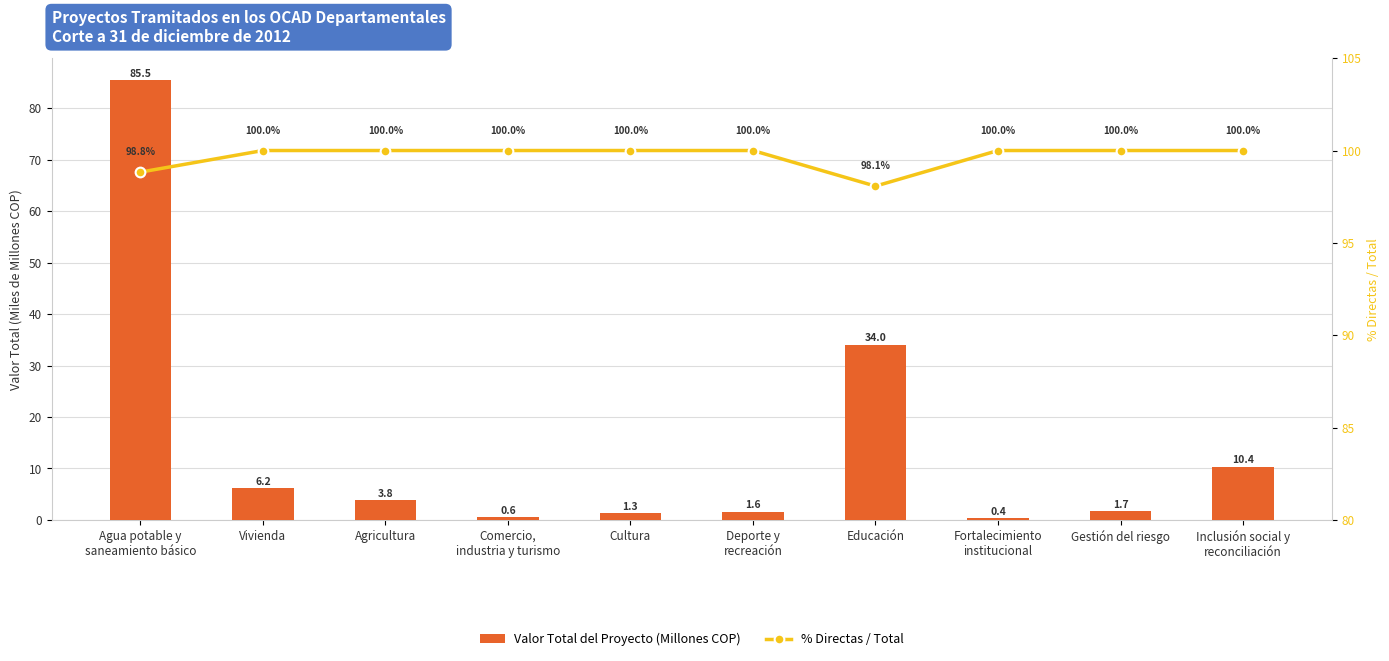

Is it true that % Directas / Total equals 98.1 at Educación?

True